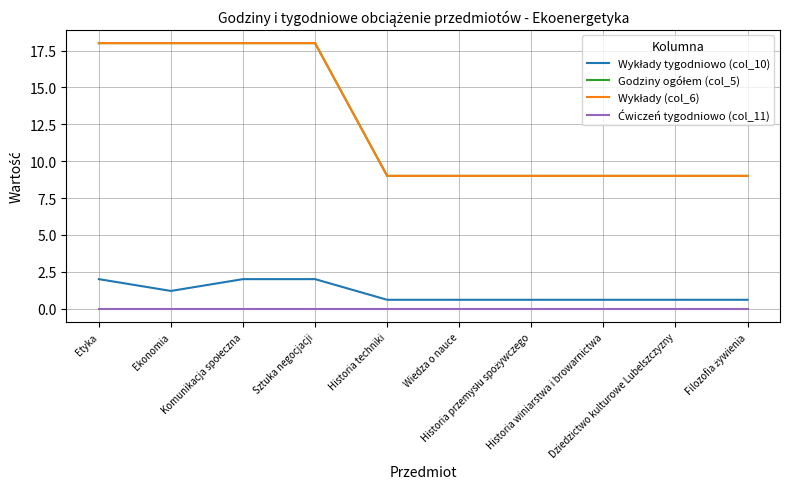

Does the chart have visible grid lines?

Yes